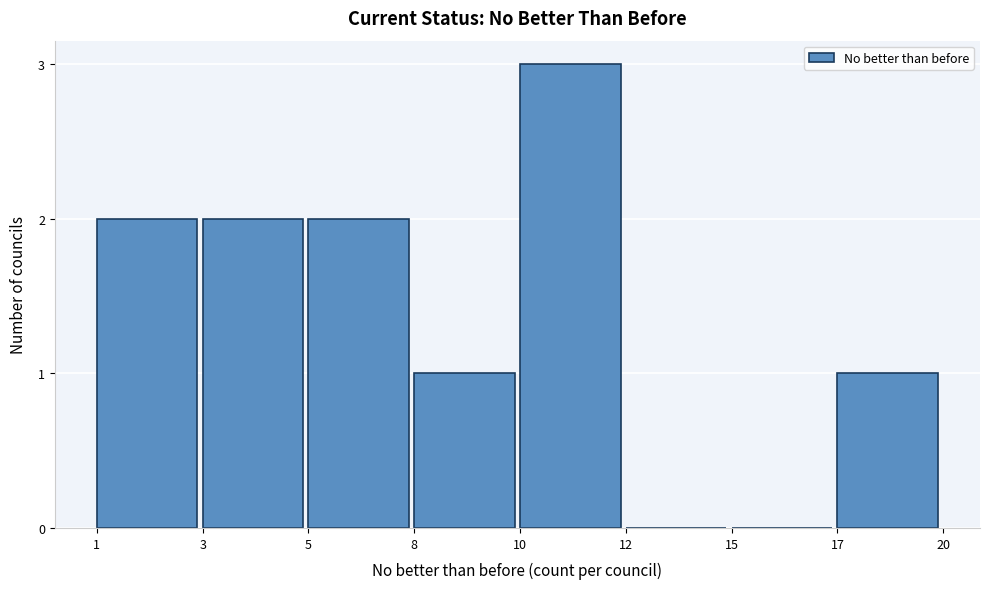

Reading left to right, transcribe all the data shown in this chart.

1=2	3=2	5=2	8=1	10=3	12=0	15=0	17=1